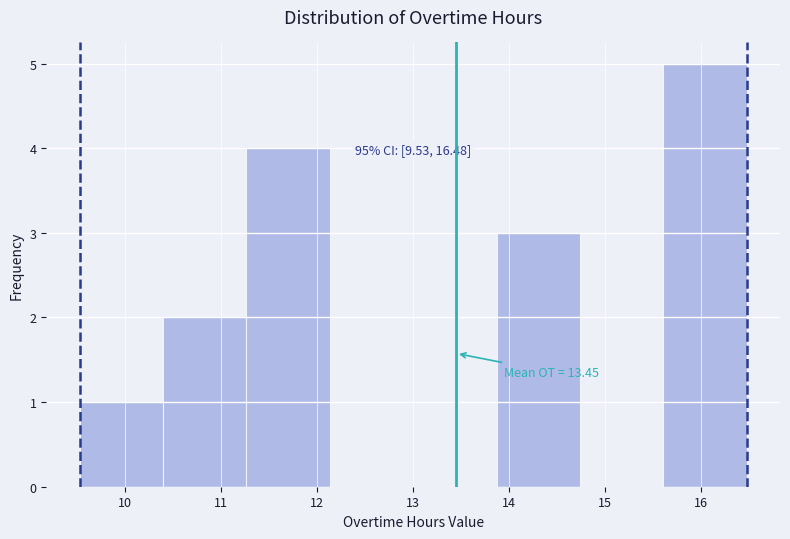

Which range on the x-axis has the tallest bar?

15.6 to 16.5